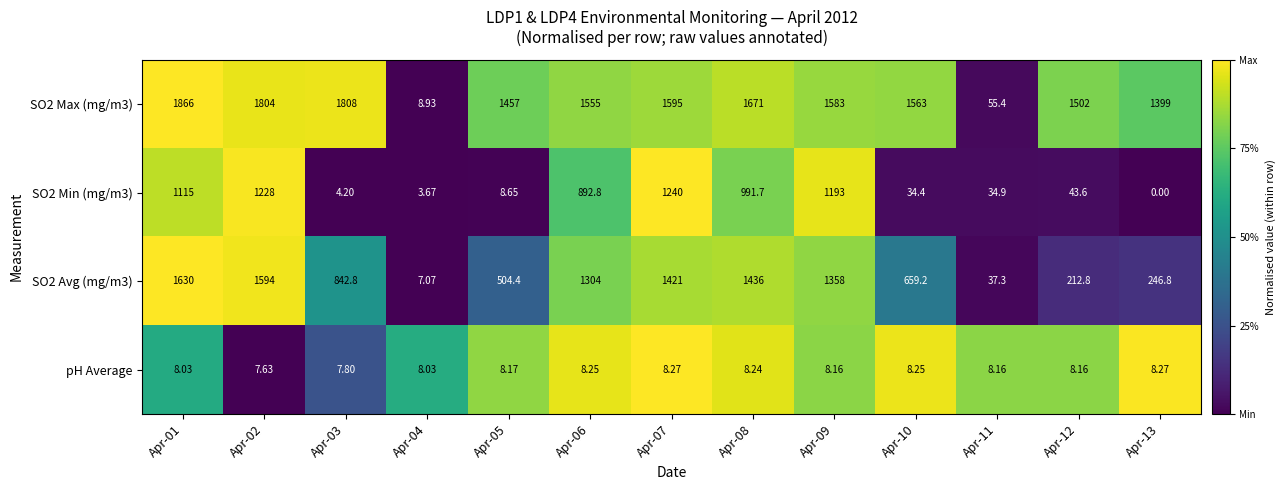

List the series in order of their peak value, highest first.

SO2 Max (mg/m3), SO2 Avg (mg/m3), SO2 Min (mg/m3), pH Average